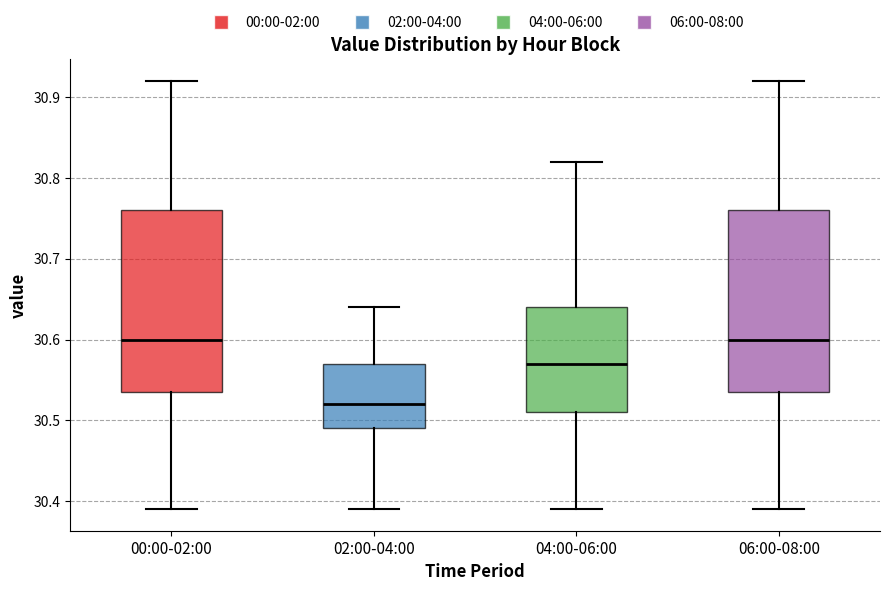

Which box has the lowest median line?

02:00-04:00